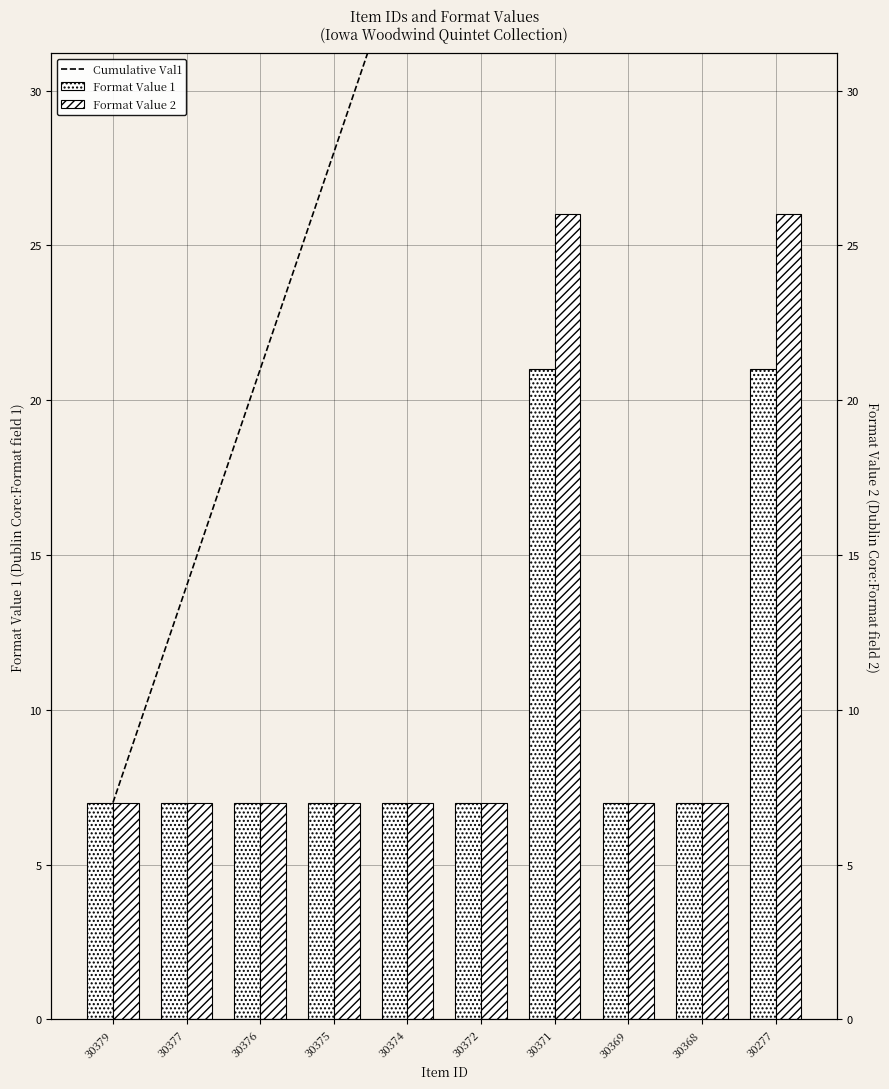

At which label does Format Value 1 reach its peak?

30371